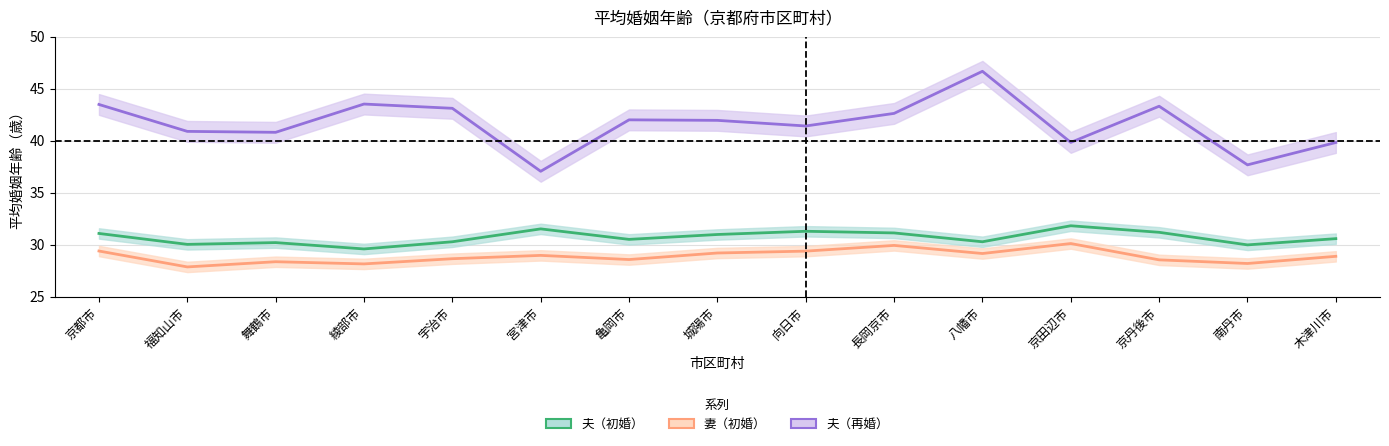

The 夫（再婚） series shows 16.4 at 長岡京市. True or false?

False